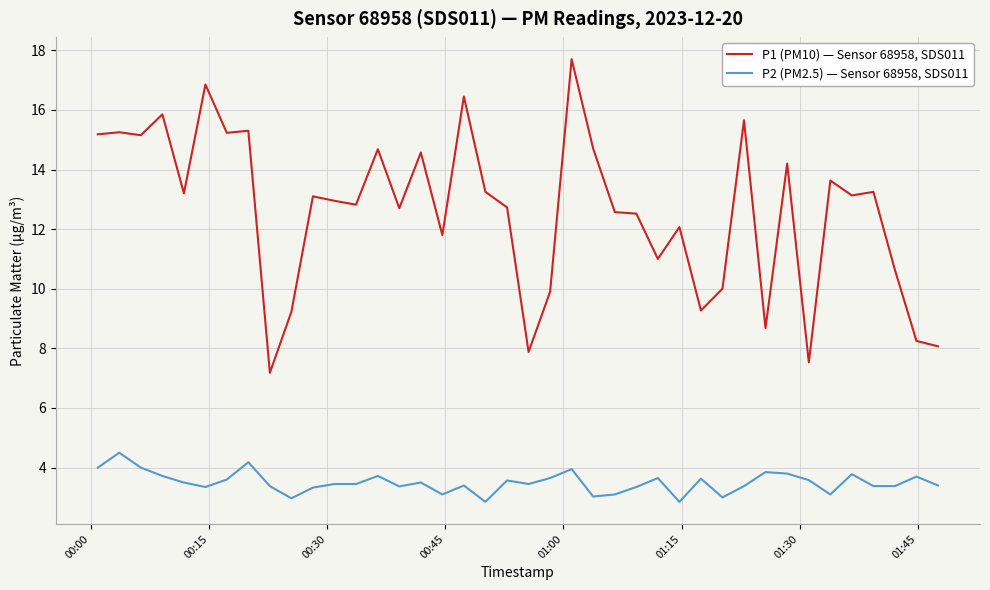

What is the smallest value displayed?

2.9